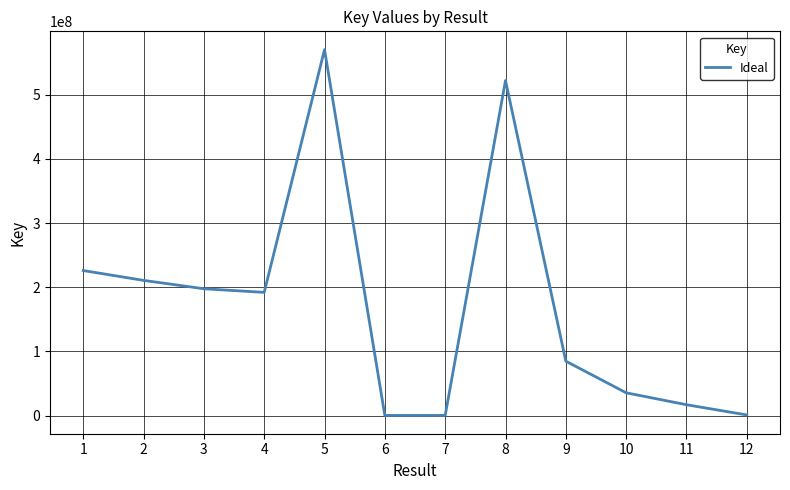

Where does the data first go above 191989148?

1